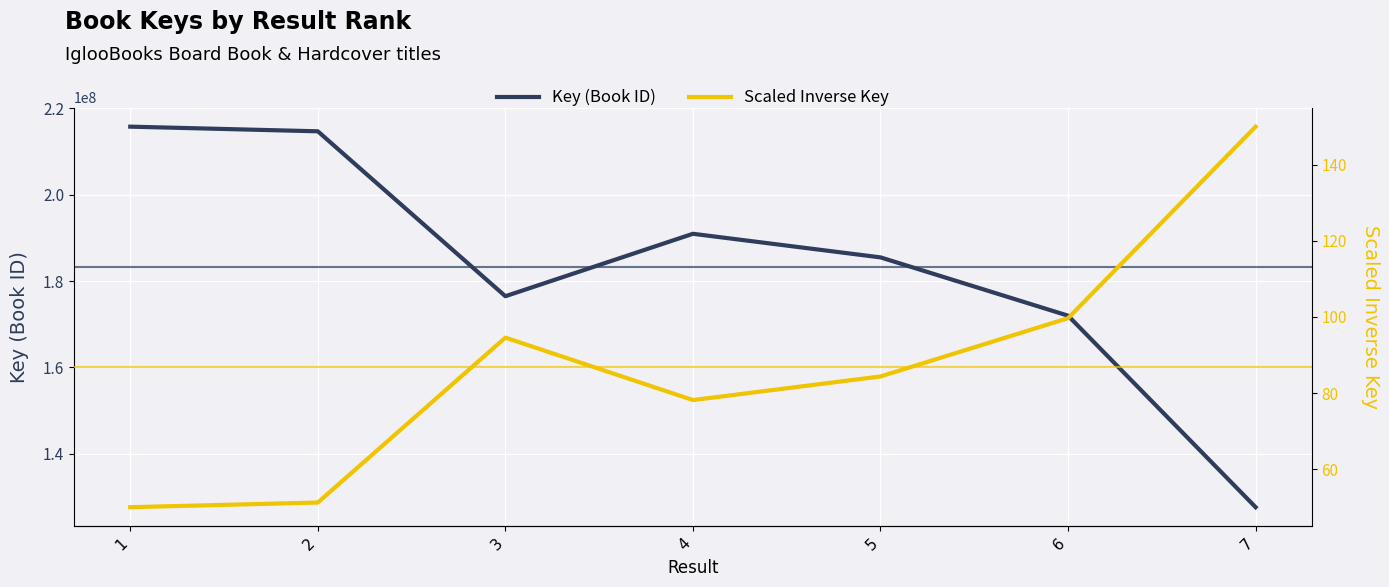

How many values in the Key (Book ID) series are below 185477149?

3